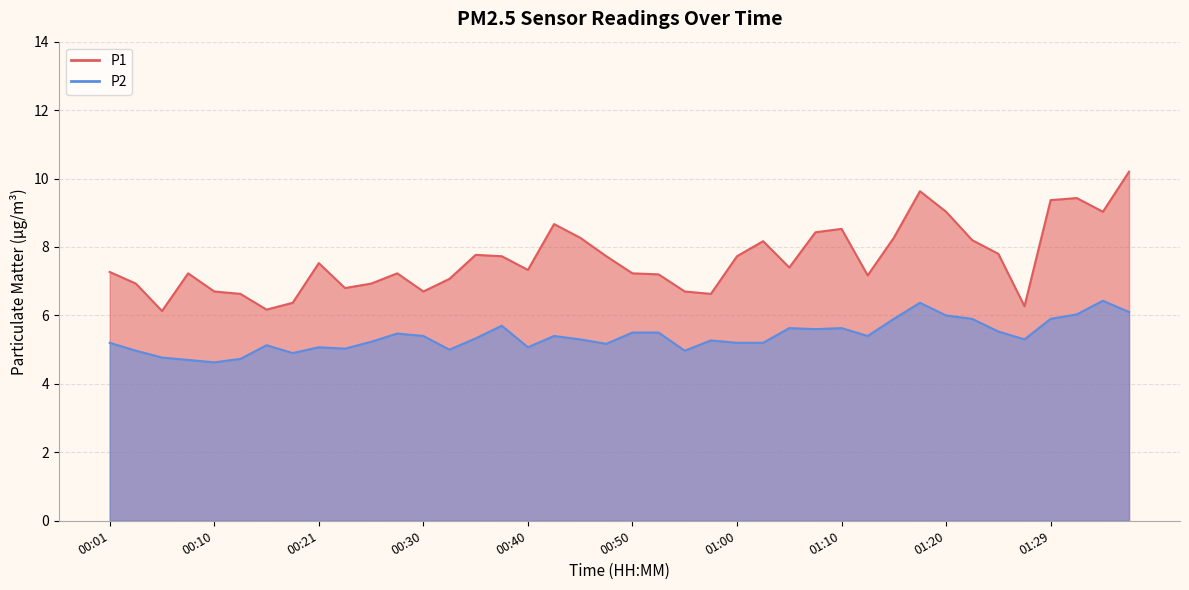

List the labels in order of P1 value, largest first.

01:37, 01:17, 01:32, 01:29, 01:20, 01:34, 00:43, 01:10, 01:07, 00:45, 01:15, 01:22, 01:02, 01:25, 00:35, 00:38, 00:48, 01:00, 00:21, 01:05, 00:40, 00:01, 00:08, 00:28, 00:50, 00:53, 01:12, 00:33, 00:03, 00:26, 00:23, 00:10, 00:30, 00:55, 00:13, 00:57, 00:18, 01:27, 00:16, 00:05